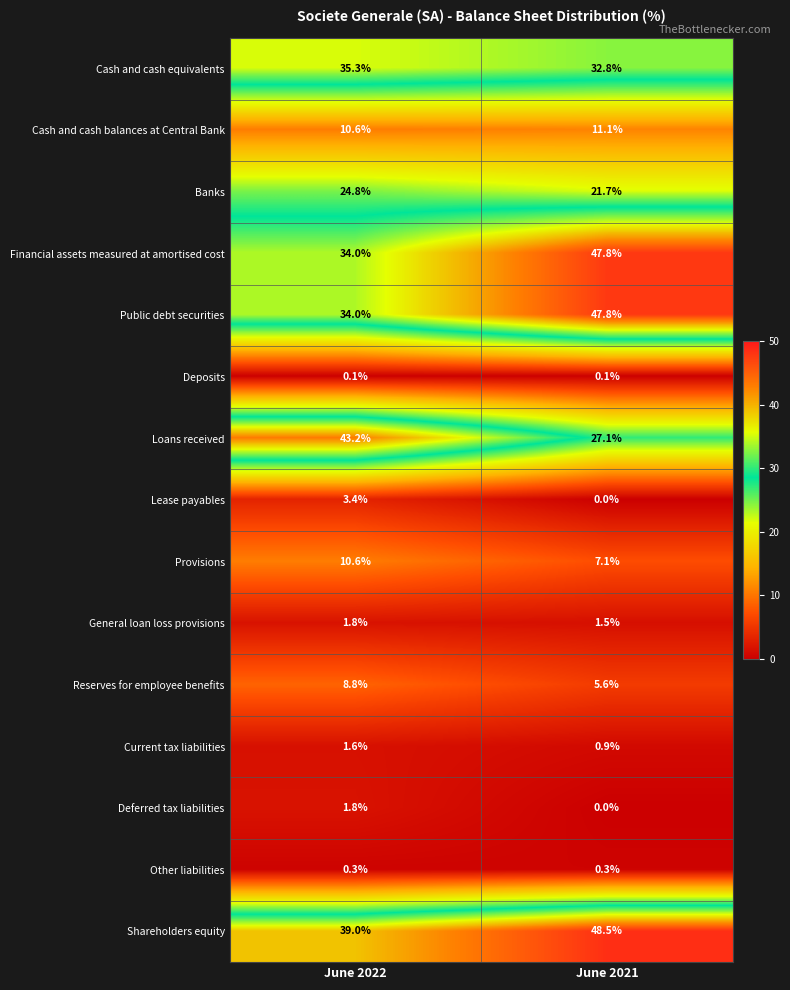

What is the average value of the Other liabilities series?

0.3